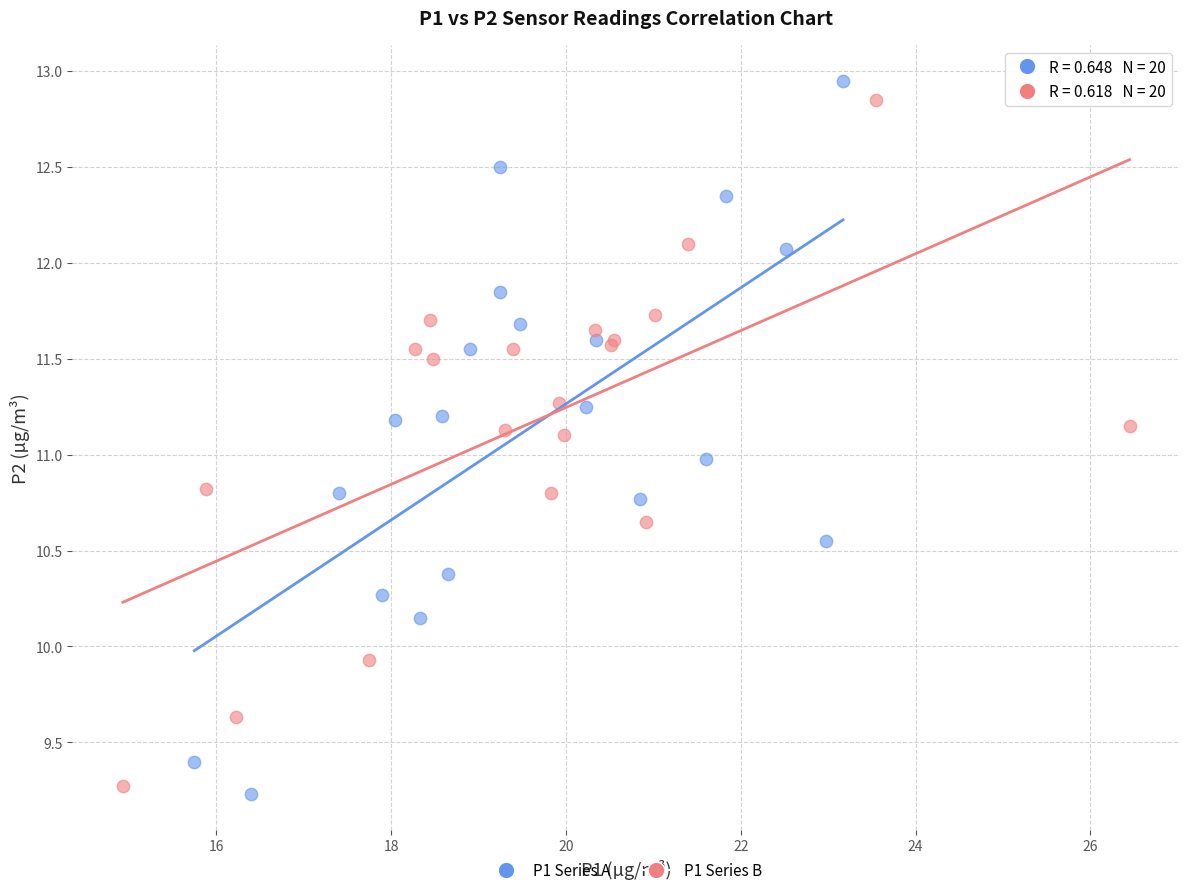

Which series has the widest spread of Y values?

P1 Series A